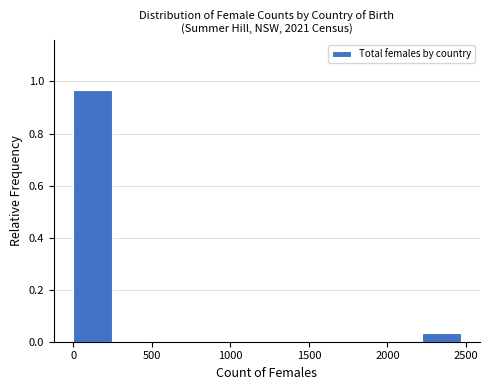

Reading left to right, transcribe this chart: for each bar, give the range it covers on the x-axis and its height. Neither the bar edges nor the heights are printed on the chart, so give them approximately, as read against the axes.

0 to 250: 0.96
250 to 500: 0
500 to 750: 0
750 to 1000: 0
1000 to 1250: 0
1250 to 1500: 0
1500 to 1750: 0
1750 to 1950: 0
1950 to 2200: 0
2200 to 2450: 0.04